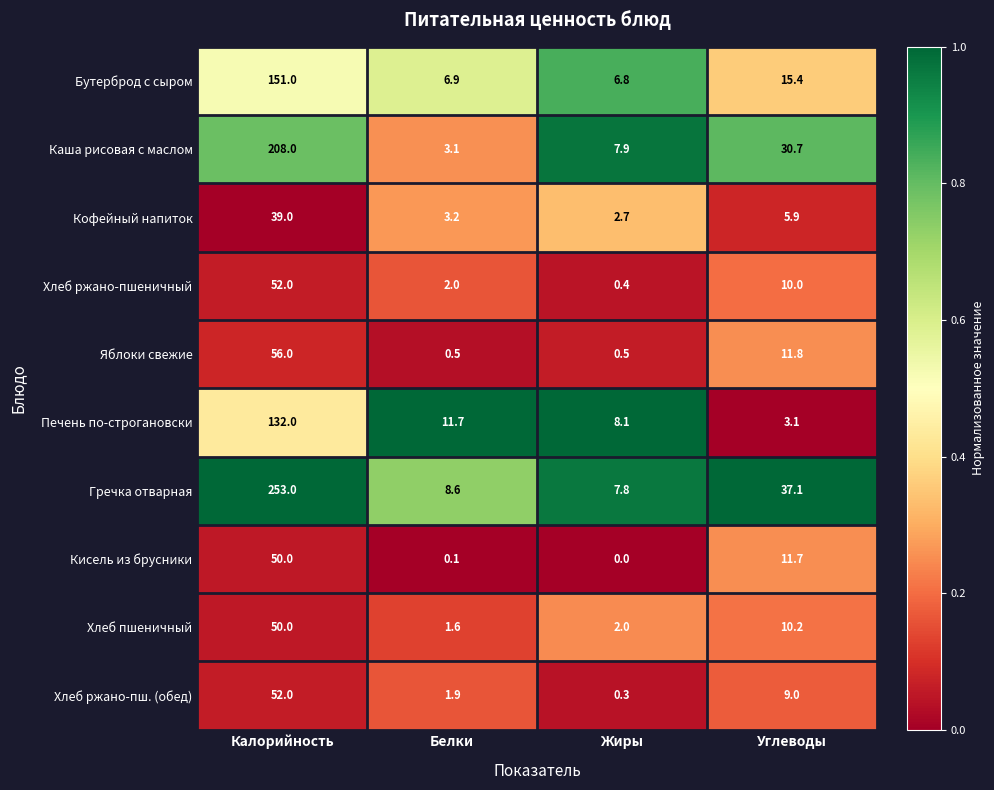

At which label does Хлеб пшеничный first exceed 10?

Калорийность